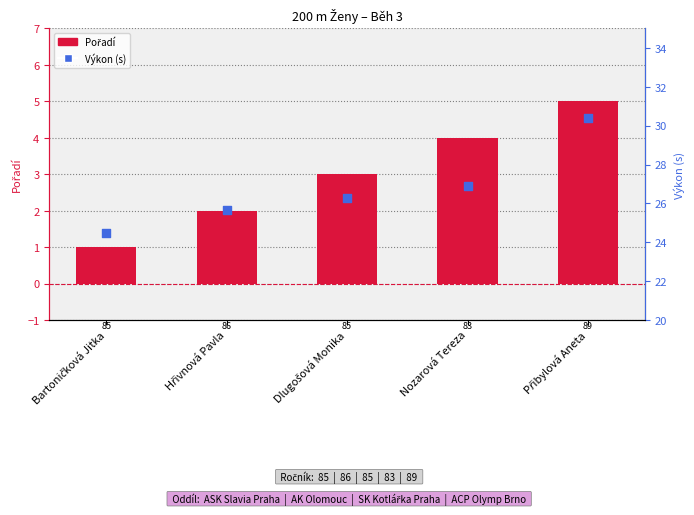

Which series contains the lowest Y value?

Pořadí